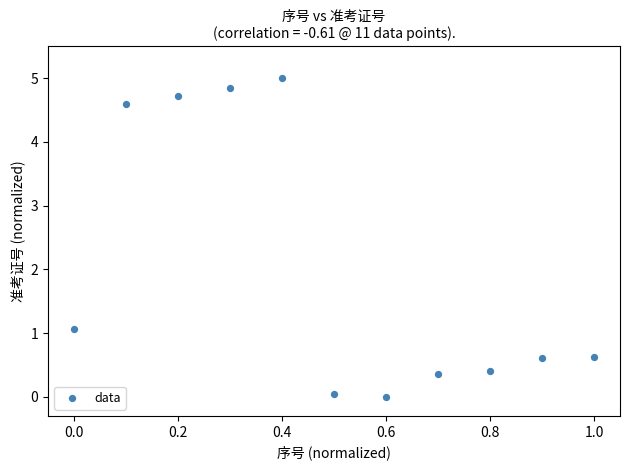

What Y value in the scatter plot is closest to 2?

1.1